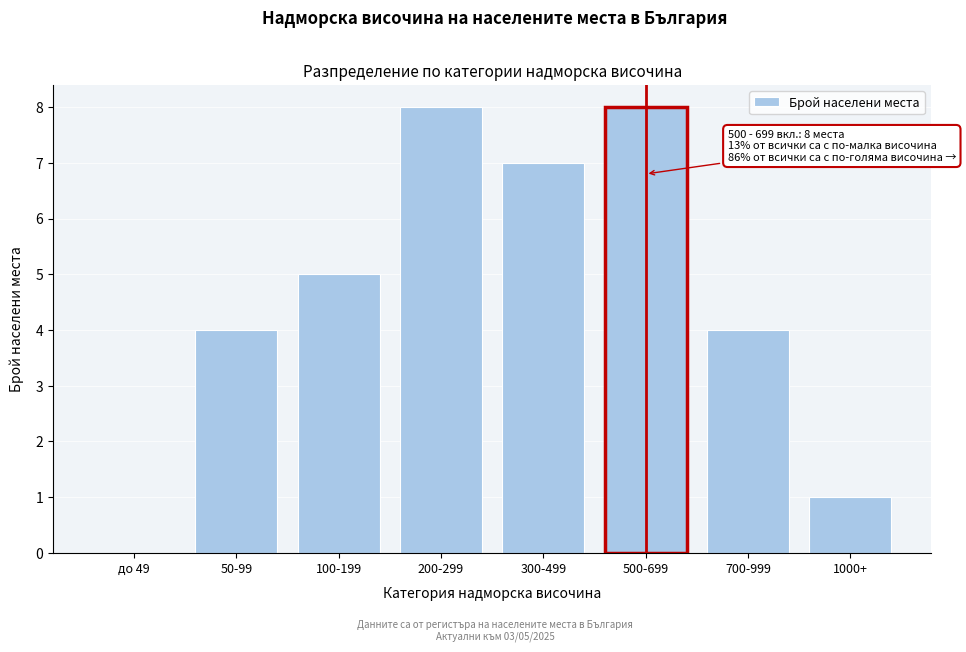

Reading right to left, list all the values displayed in this chart.

1000+=1	700-999=4	500-699=8	300-499=7	200-299=8	100-199=5	50-99=4	до 49=0